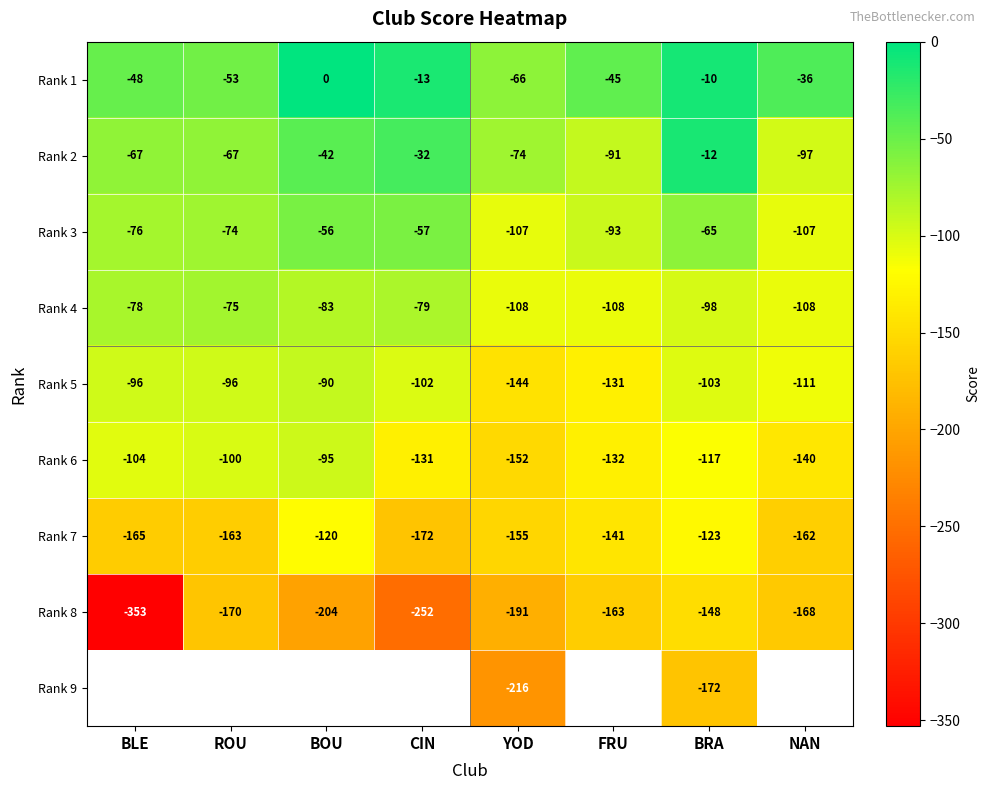

Which has a higher value, YOD or CIN?

CIN